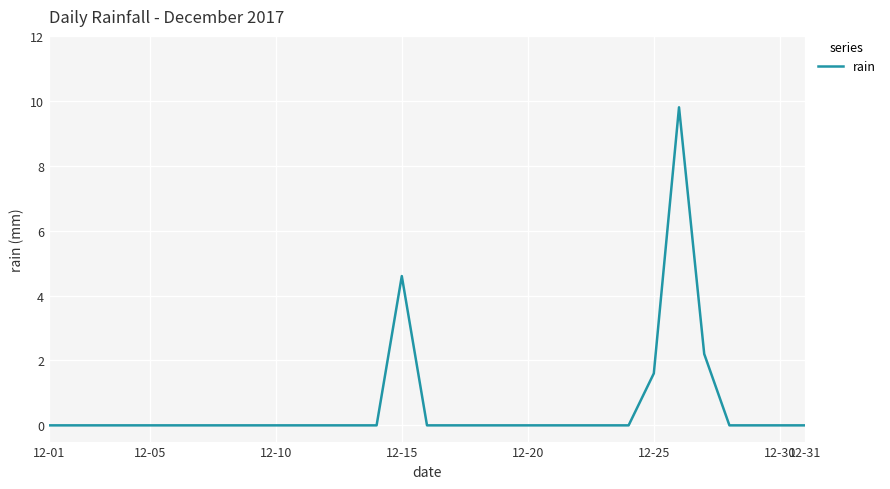

What is the difference between the maximum and minimum values?

9.8